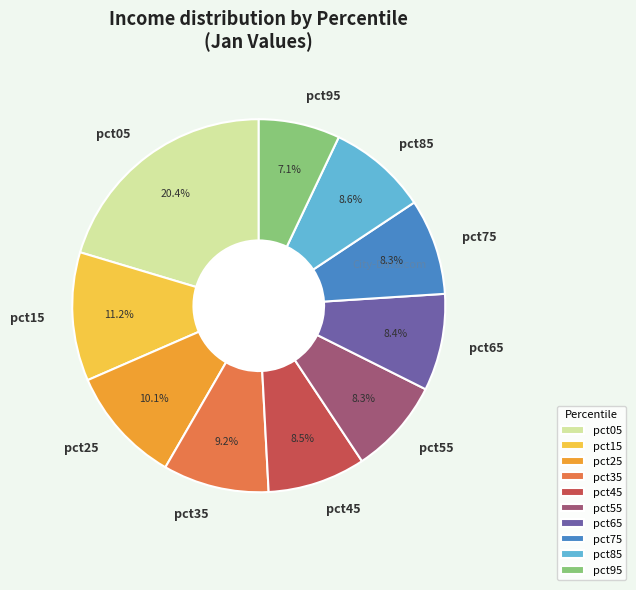

Which slice is the largest?

pct05